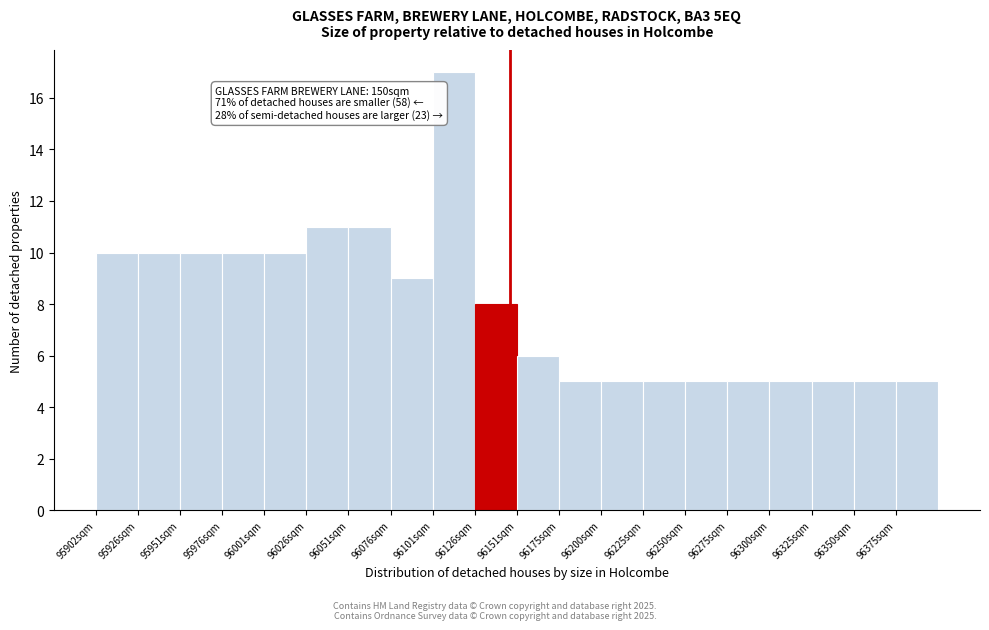

Over which range of the x-axis is the bar tallest?

96100 to 96125